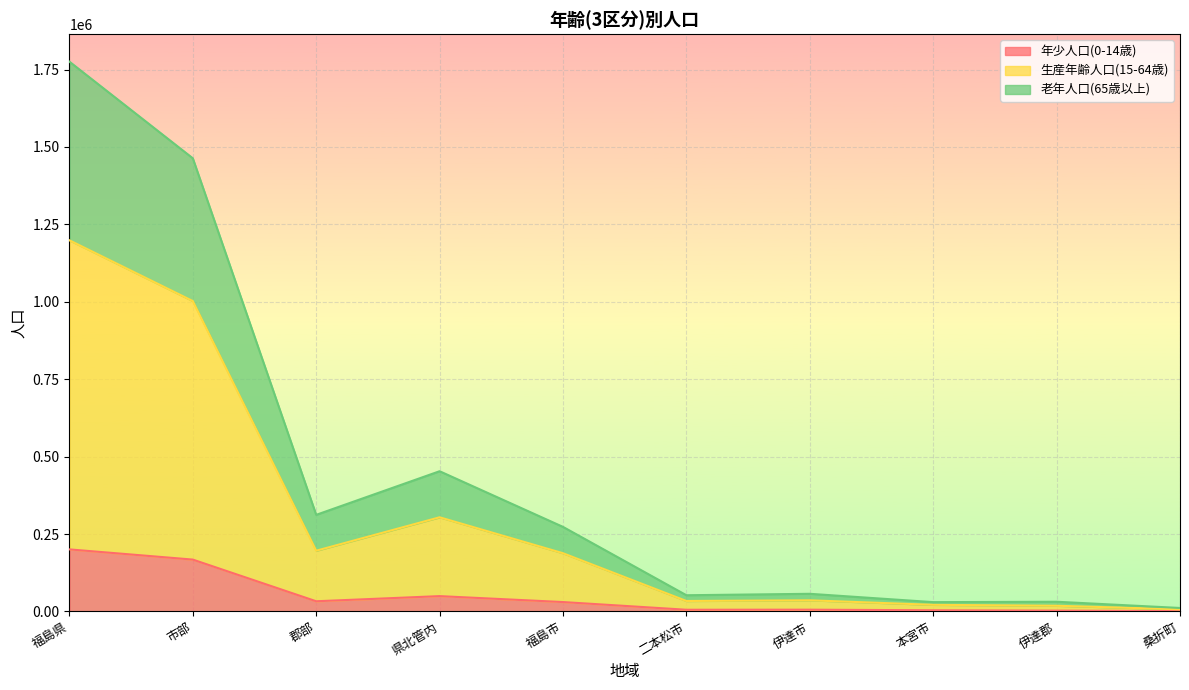

What is the total value across all series at 県北管内?

452859